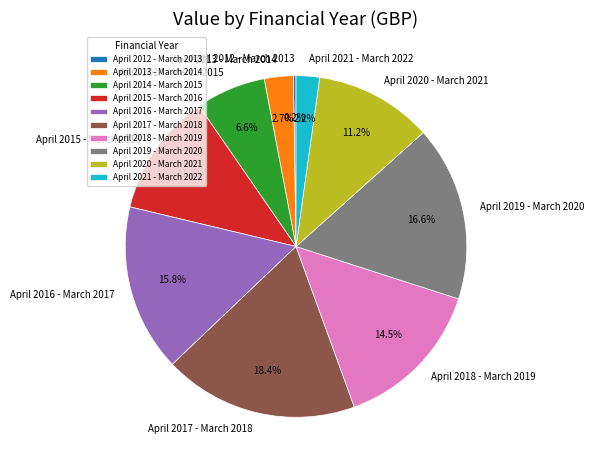

Is it true that April 2021 - March 2022 is 2% of the pie?

True